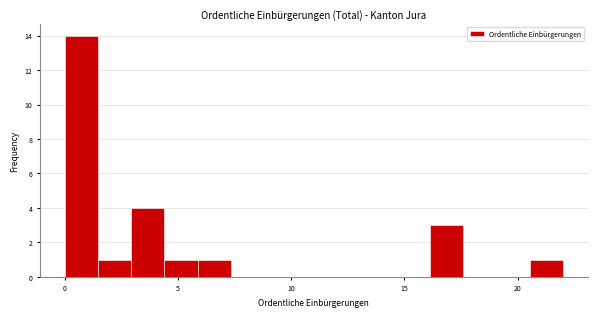

Read against the x-axis, roughly where is the centre of the tallest bar?

0.5